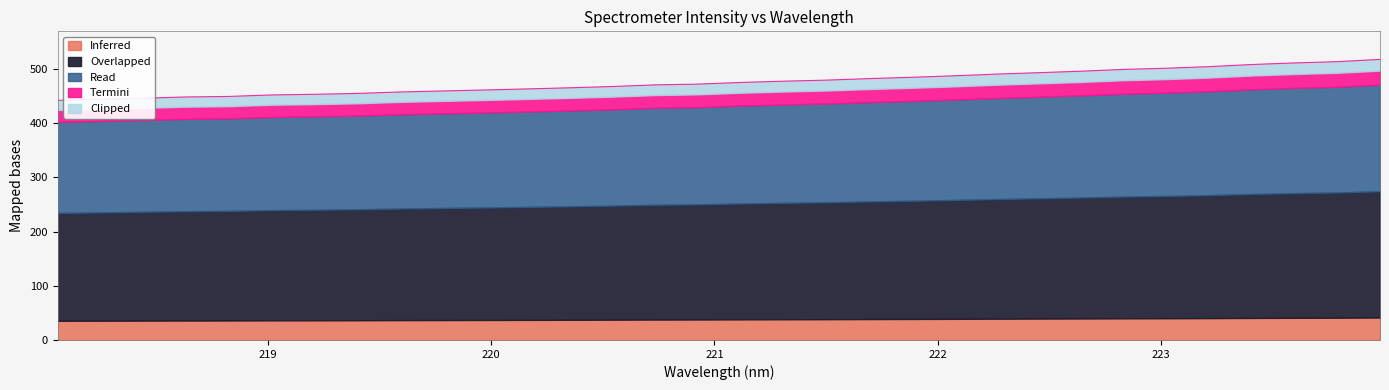

What is the label of the 7th point from the right?

222.8355